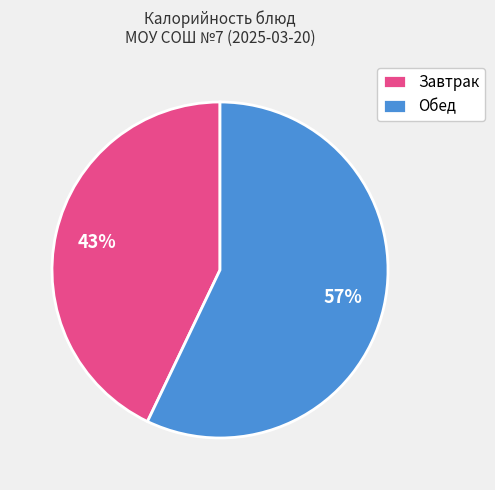

Rank the categories by value from highest to lowest.

Обед, Завтрак